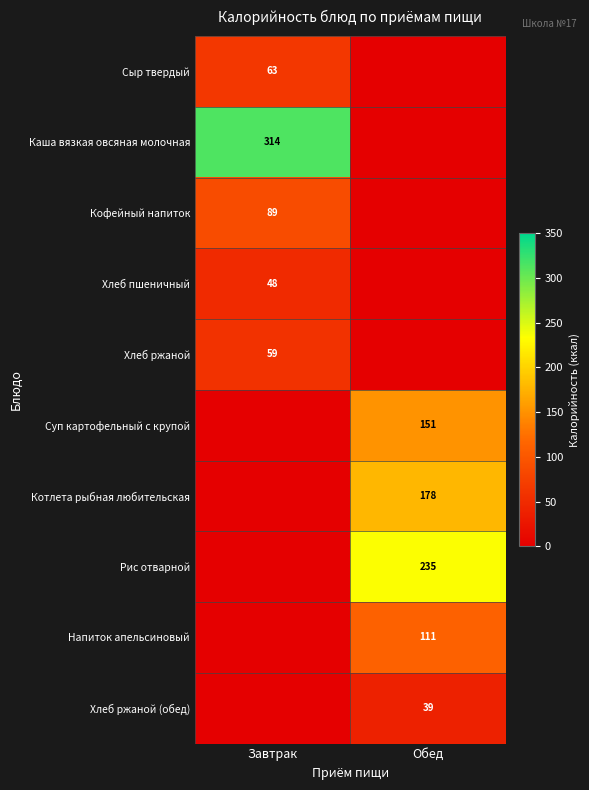

What is the spread (max minus min) of values at Завтрак?

313.5